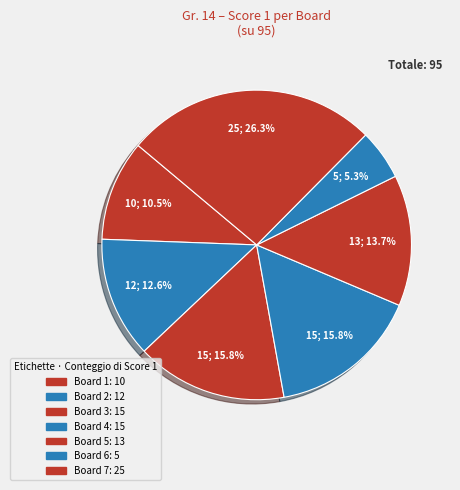

Which slice is the smallest?

Board 6